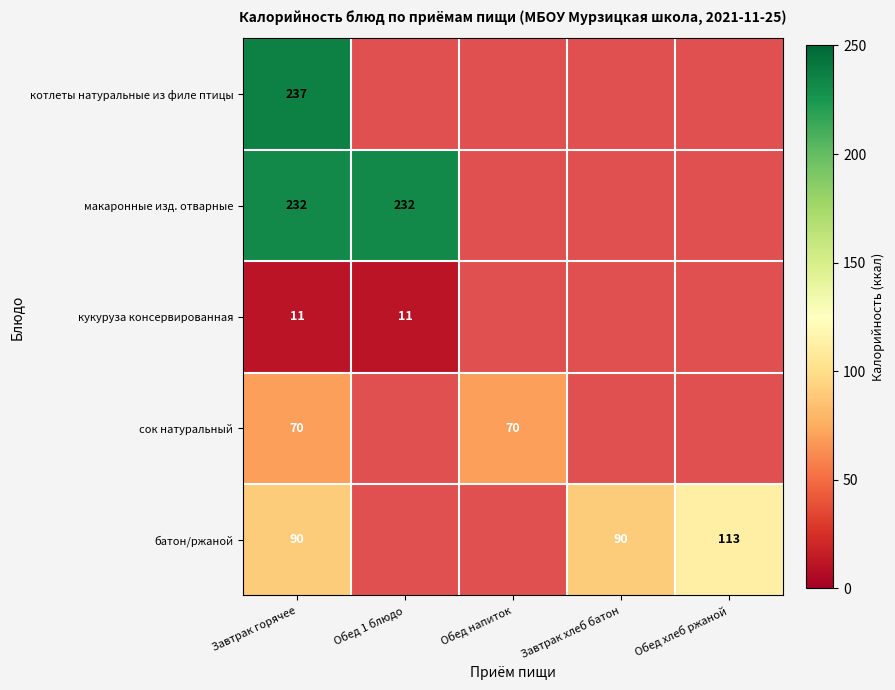

Is the value of батон/ржаной at Завтрак хлеб батон greater than the value of сок натуральный at Завтрак горячее?

Yes